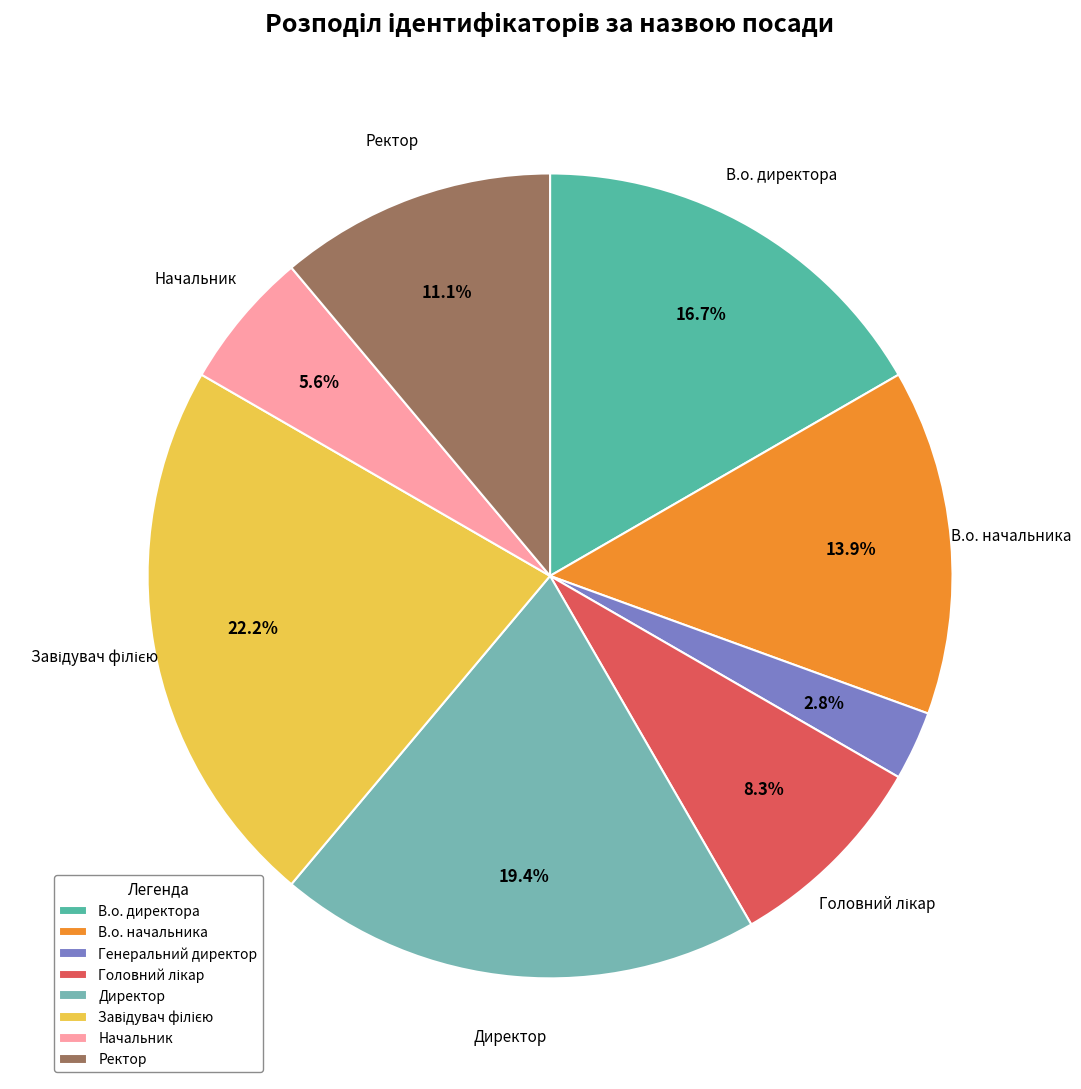

Rank the categories by value from lowest to highest.

Генеральний директор, Начальник, Головний лікар, Ректор, В.о. начальника, В.о. директора, Директор, Завідувач філією